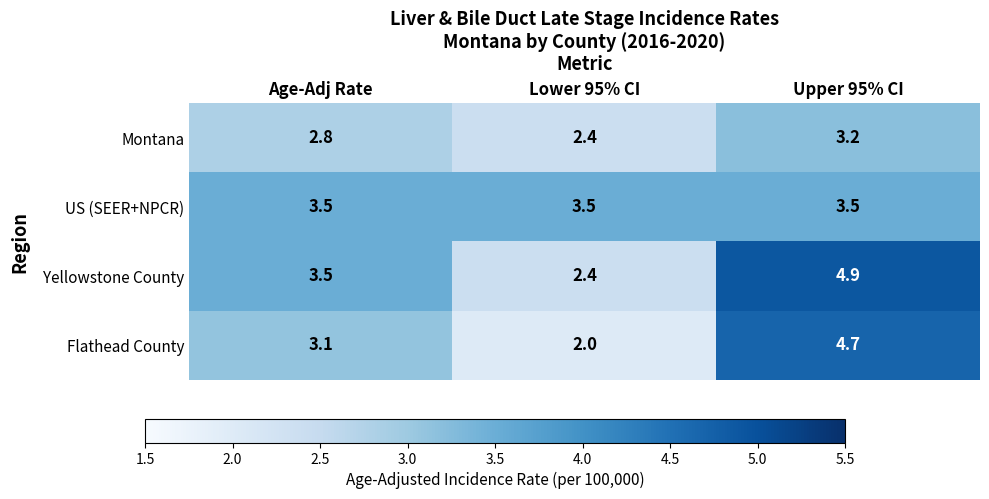

What is the difference between the Montana values at Lower 95% CI and Upper 95% CI?

0.8